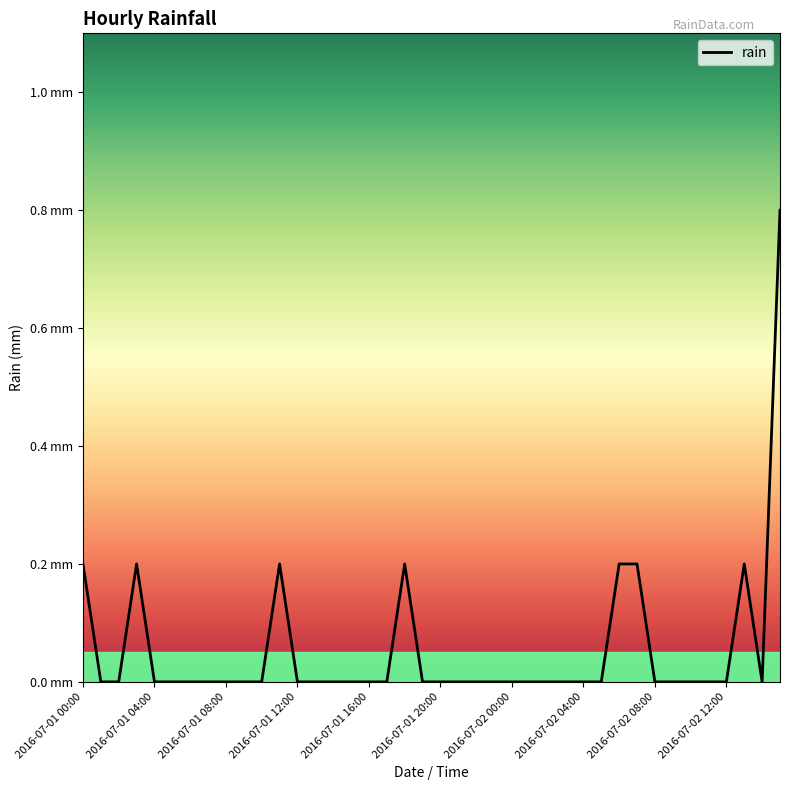

Does the chart have visible grid lines?

No